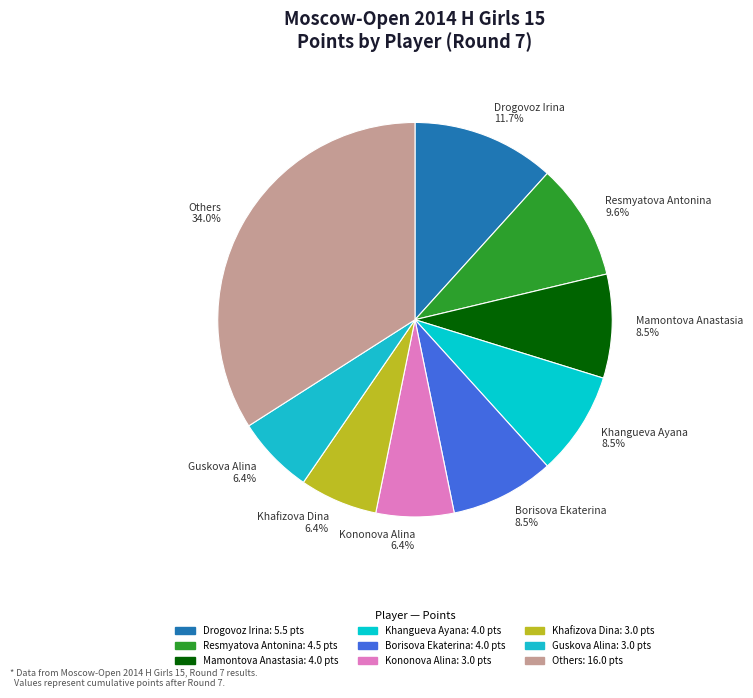

Which category has the biggest portion of the pie?

Others 34.0%